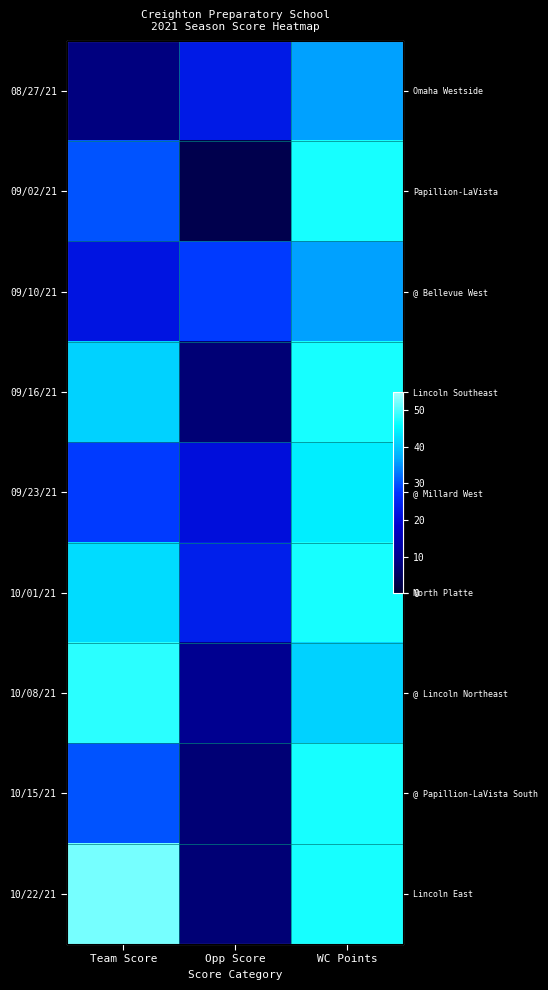

At how many categories does at least one series exceed 20?

3